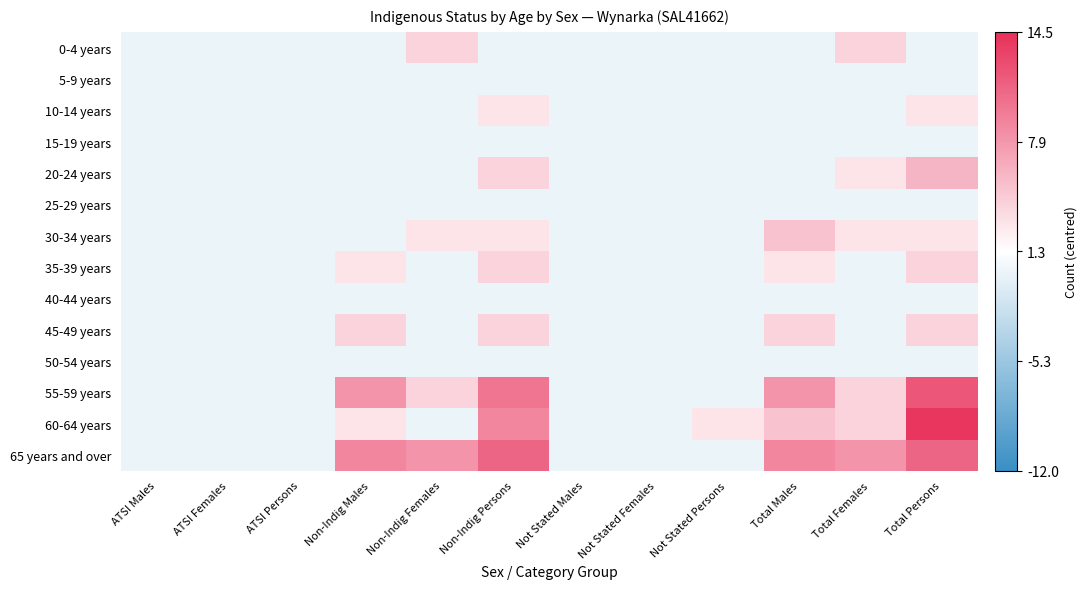

Reading left to right, transcribe all the data shown in this chart.

0-4 years: ATSI Males=-1.3	ATSI Females=-1.3	ATSI Persons=-1.3	Non-Indig Males=-1.3	Non-Indig Females=2.7	Non-Indig Persons=-1.3	Not Stated Males=-1.3	Not Stated Females=-1.3	Not Stated Persons=-1.3	Total Males=-1.3	Total Females=2.7	Total Persons=-1.3
5-9 years: ATSI Males=-1.3	ATSI Females=-1.3	ATSI Persons=-1.3	Non-Indig Males=-1.3	Non-Indig Females=-1.3	Non-Indig Persons=-1.3	Not Stated Males=-1.3	Not Stated Females=-1.3	Not Stated Persons=-1.3	Total Males=-1.3	Total Females=-1.3	Total Persons=-1.3
10-14 years: ATSI Males=-1.3	ATSI Females=-1.3	ATSI Persons=-1.3	Non-Indig Males=-1.3	Non-Indig Females=-1.3	Non-Indig Persons=1.7	Not Stated Males=-1.3	Not Stated Females=-1.3	Not Stated Persons=-1.3	Total Males=-1.3	Total Females=-1.3	Total Persons=1.7
15-19 years: ATSI Males=-1.3	ATSI Females=-1.3	ATSI Persons=-1.3	Non-Indig Males=-1.3	Non-Indig Females=-1.3	Non-Indig Persons=-1.3	Not Stated Males=-1.3	Not Stated Females=-1.3	Not Stated Persons=-1.3	Total Males=-1.3	Total Females=-1.3	Total Persons=-1.3
20-24 years: ATSI Males=-1.3	ATSI Females=-1.3	ATSI Persons=-1.3	Non-Indig Males=-1.3	Non-Indig Females=-1.3	Non-Indig Persons=2.7	Not Stated Males=-1.3	Not Stated Females=-1.3	Not Stated Persons=-1.3	Total Males=-1.3	Total Females=1.7	Total Persons=4.7
25-29 years: ATSI Males=-1.3	ATSI Females=-1.3	ATSI Persons=-1.3	Non-Indig Males=-1.3	Non-Indig Females=-1.3	Non-Indig Persons=-1.3	Not Stated Males=-1.3	Not Stated Females=-1.3	Not Stated Persons=-1.3	Total Males=-1.3	Total Females=-1.3	Total Persons=-1.3
30-34 years: ATSI Males=-1.3	ATSI Females=-1.3	ATSI Persons=-1.3	Non-Indig Males=-1.3	Non-Indig Females=1.7	Non-Indig Persons=1.7	Not Stated Males=-1.3	Not Stated Females=-1.3	Not Stated Persons=-1.3	Total Males=3.7	Total Females=1.7	Total Persons=1.7
35-39 years: ATSI Males=-1.3	ATSI Females=-1.3	ATSI Persons=-1.3	Non-Indig Males=1.7	Non-Indig Females=-1.3	Non-Indig Persons=2.7	Not Stated Males=-1.3	Not Stated Females=-1.3	Not Stated Persons=-1.3	Total Males=1.7	Total Females=-1.3	Total Persons=2.7
40-44 years: ATSI Males=-1.3	ATSI Females=-1.3	ATSI Persons=-1.3	Non-Indig Males=-1.3	Non-Indig Females=-1.3	Non-Indig Persons=-1.3	Not Stated Males=-1.3	Not Stated Females=-1.3	Not Stated Persons=-1.3	Total Males=-1.3	Total Females=-1.3	Total Persons=-1.3
45-49 years: ATSI Males=-1.3	ATSI Females=-1.3	ATSI Persons=-1.3	Non-Indig Males=2.7	Non-Indig Females=-1.3	Non-Indig Persons=2.7	Not Stated Males=-1.3	Not Stated Females=-1.3	Not Stated Persons=-1.3	Total Males=2.7	Total Females=-1.3	Total Persons=2.7
50-54 years: ATSI Males=-1.3	ATSI Females=-1.3	ATSI Persons=-1.3	Non-Indig Males=-1.3	Non-Indig Females=-1.3	Non-Indig Persons=-1.3	Not Stated Males=-1.3	Not Stated Females=-1.3	Not Stated Persons=-1.3	Total Males=-1.3	Total Females=-1.3	Total Persons=-1.3
55-59 years: ATSI Males=-1.3	ATSI Females=-1.3	ATSI Persons=-1.3	Non-Indig Males=6.7	Non-Indig Females=2.7	Non-Indig Persons=8.7	Not Stated Males=-1.3	Not Stated Females=-1.3	Not Stated Persons=-1.3	Total Males=6.7	Total Females=2.7	Total Persons=10.7
60-64 years: ATSI Males=-1.3	ATSI Females=-1.3	ATSI Persons=-1.3	Non-Indig Males=1.7	Non-Indig Females=-1.3	Non-Indig Persons=7.7	Not Stated Males=-1.3	Not Stated Females=-1.3	Not Stated Persons=1.7	Total Males=3.7	Total Females=2.7	Total Persons=12.7
65 years and over: ATSI Males=-1.3	ATSI Females=-1.3	ATSI Persons=-1.3	Non-Indig Males=7.7	Non-Indig Females=6.7	Non-Indig Persons=9.7	Not Stated Males=-1.3	Not Stated Females=-1.3	Not Stated Persons=-1.3	Total Males=7.7	Total Females=6.7	Total Persons=9.7